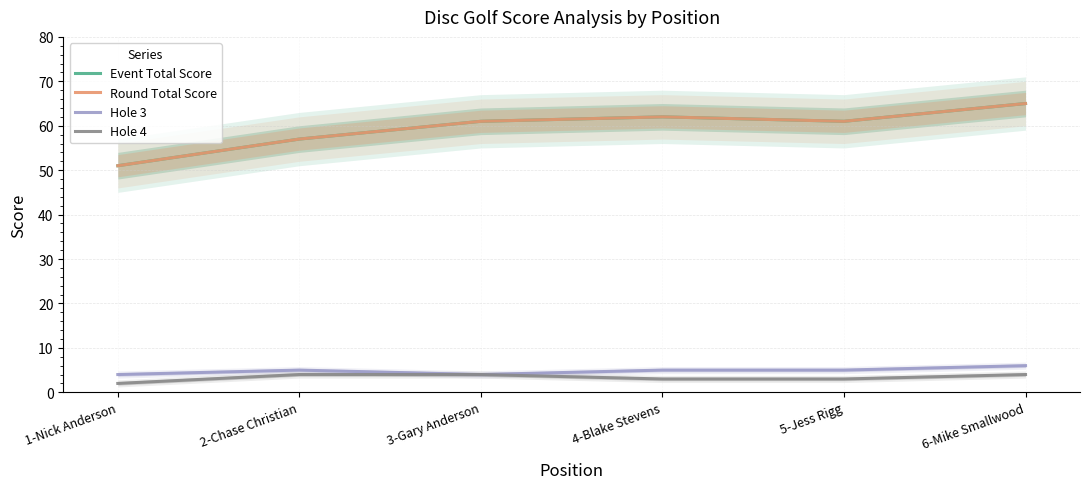

How many categories are shown in the chart?

6